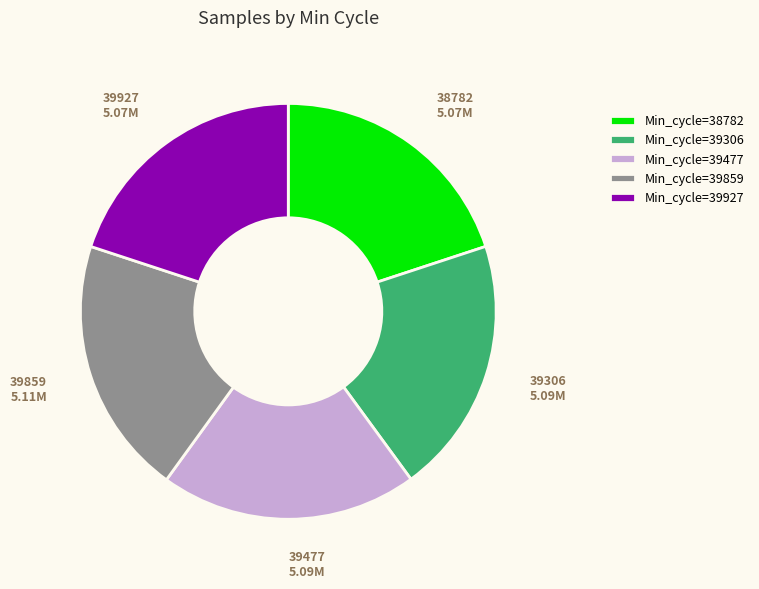

What is the ratio of the value at Min_cycle=39306 to the value at Min_cycle=39859?

1.0